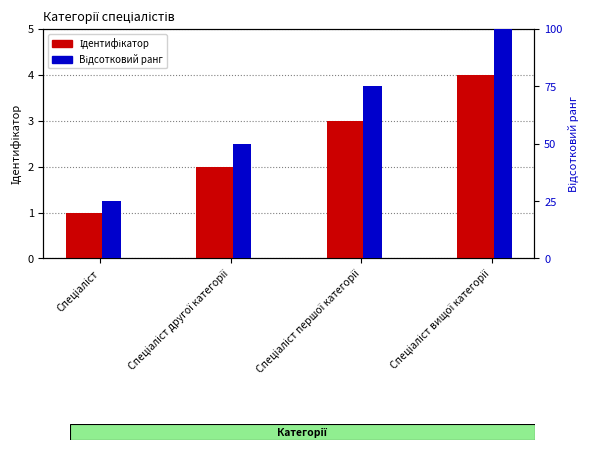

How many values in the Відсотковий ранг series exceed 75?

1